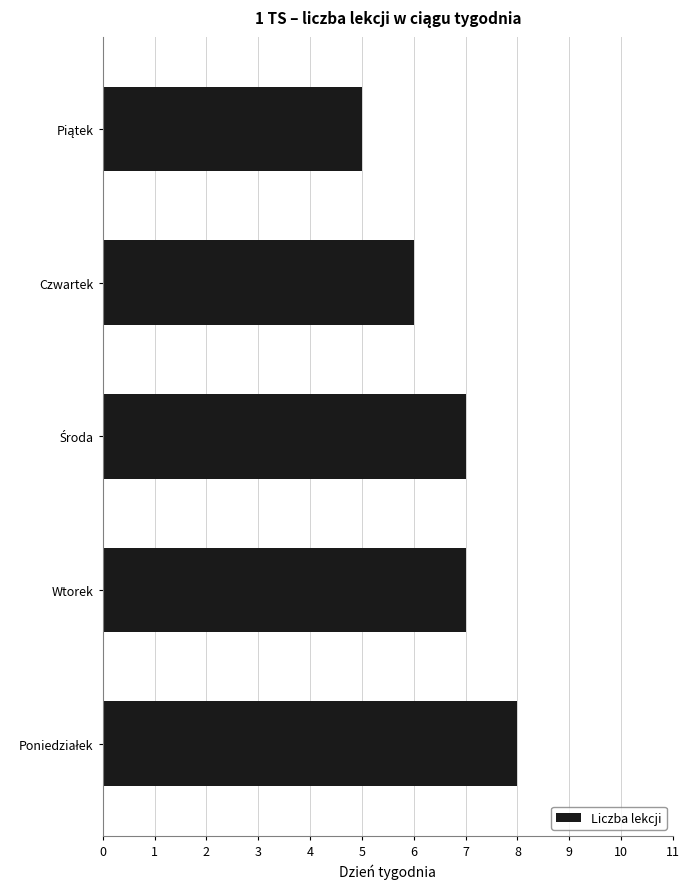

Count the values in the range 6 to 7.

3